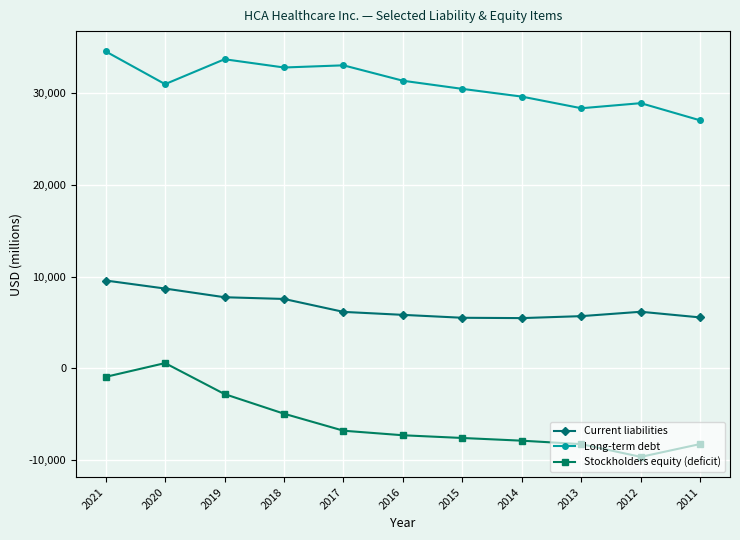

True or false: Long-term debt has a value of 19704 at 2020.

False